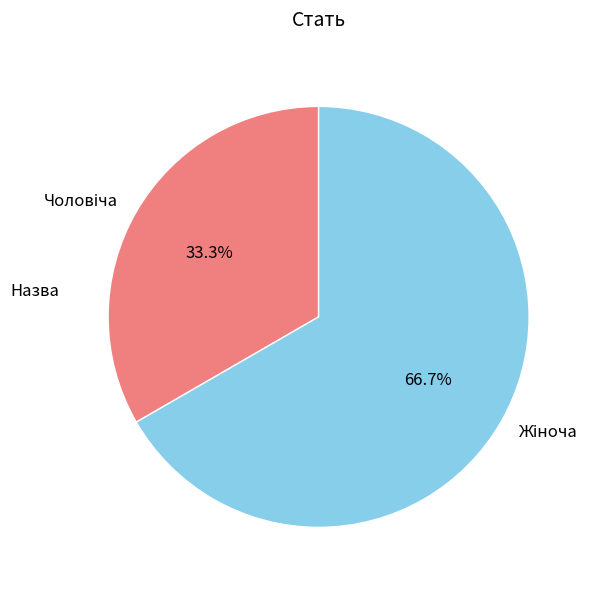

Does any single category account for the majority?

Yes